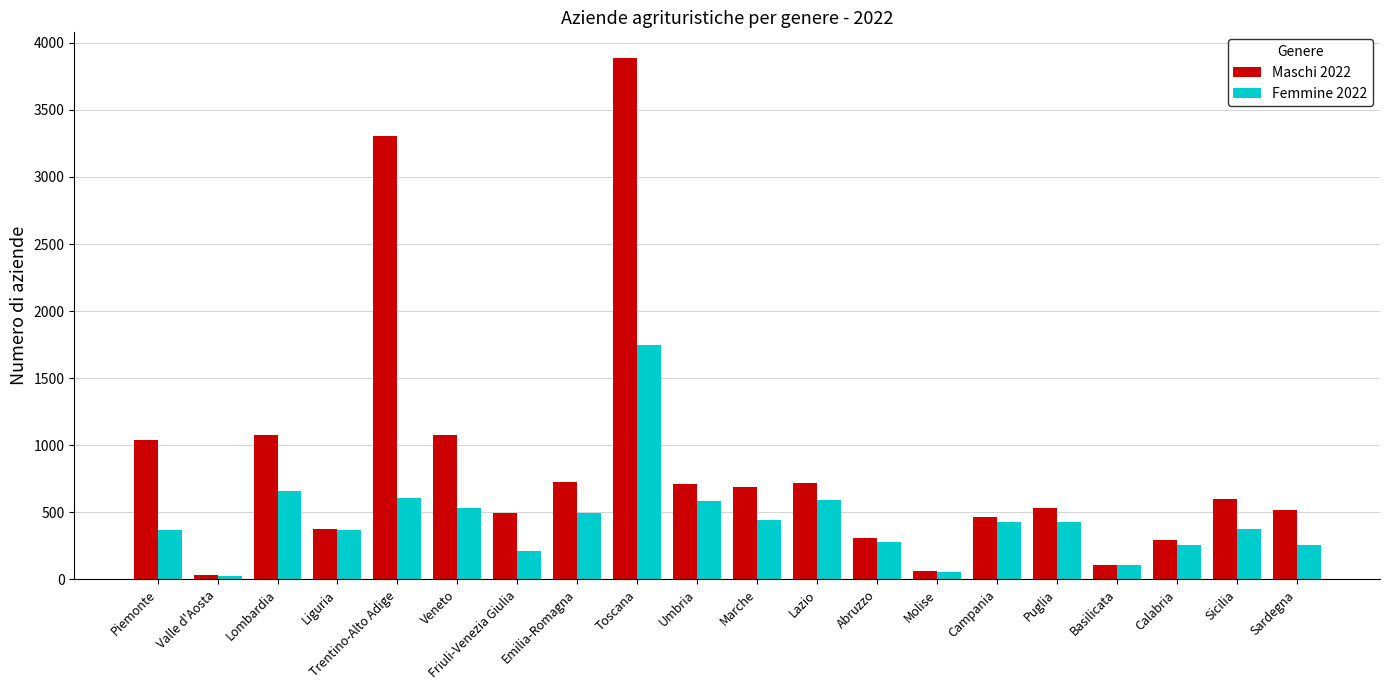

List the series in order of their peak value, highest first.

Maschi 2022, Femmine 2022